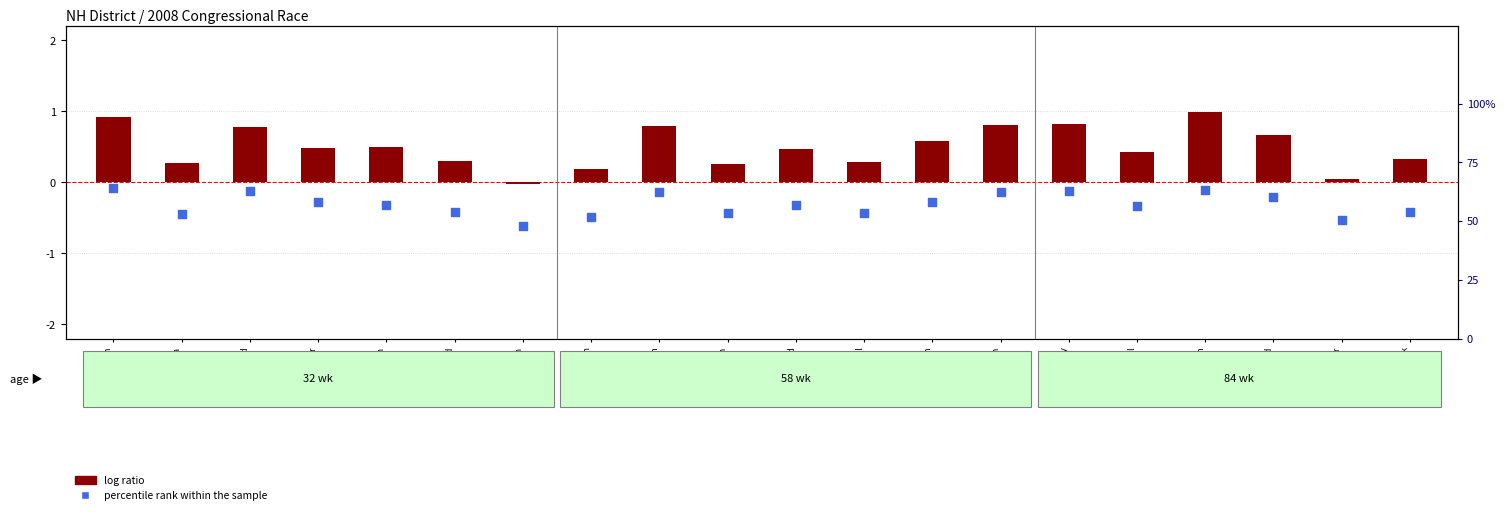

Which series reaches the minimum Y coordinate?

log ratio